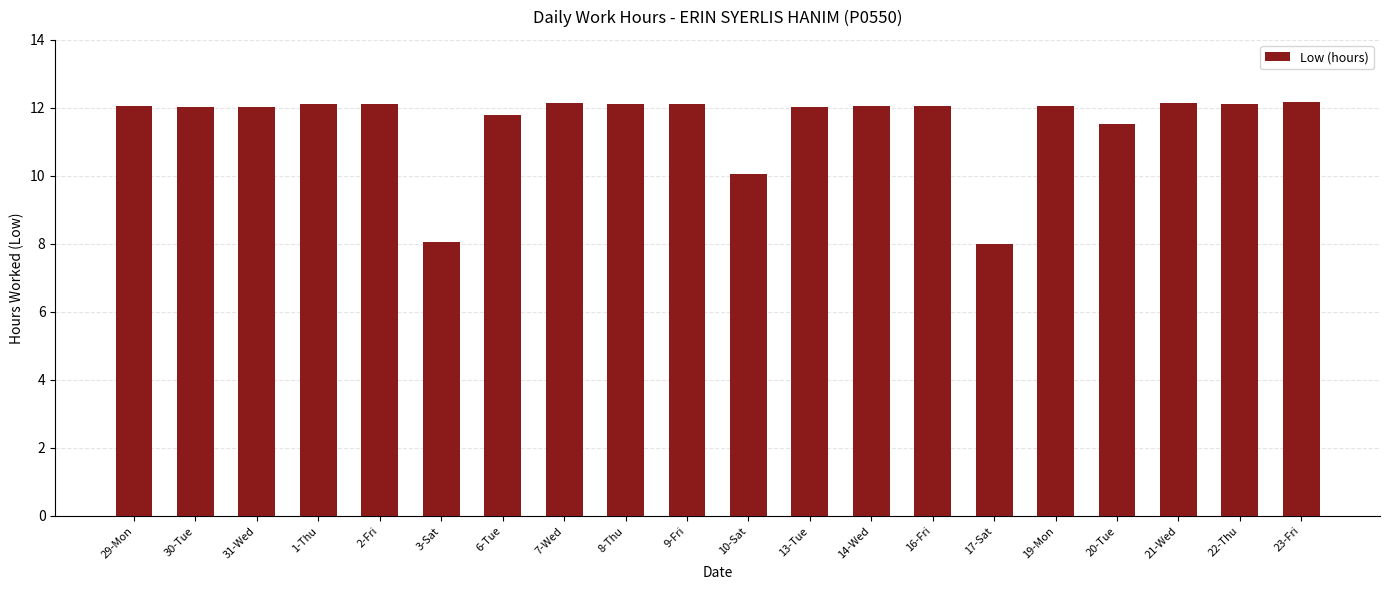

What is the value of the 14th bar from the left?

12.1